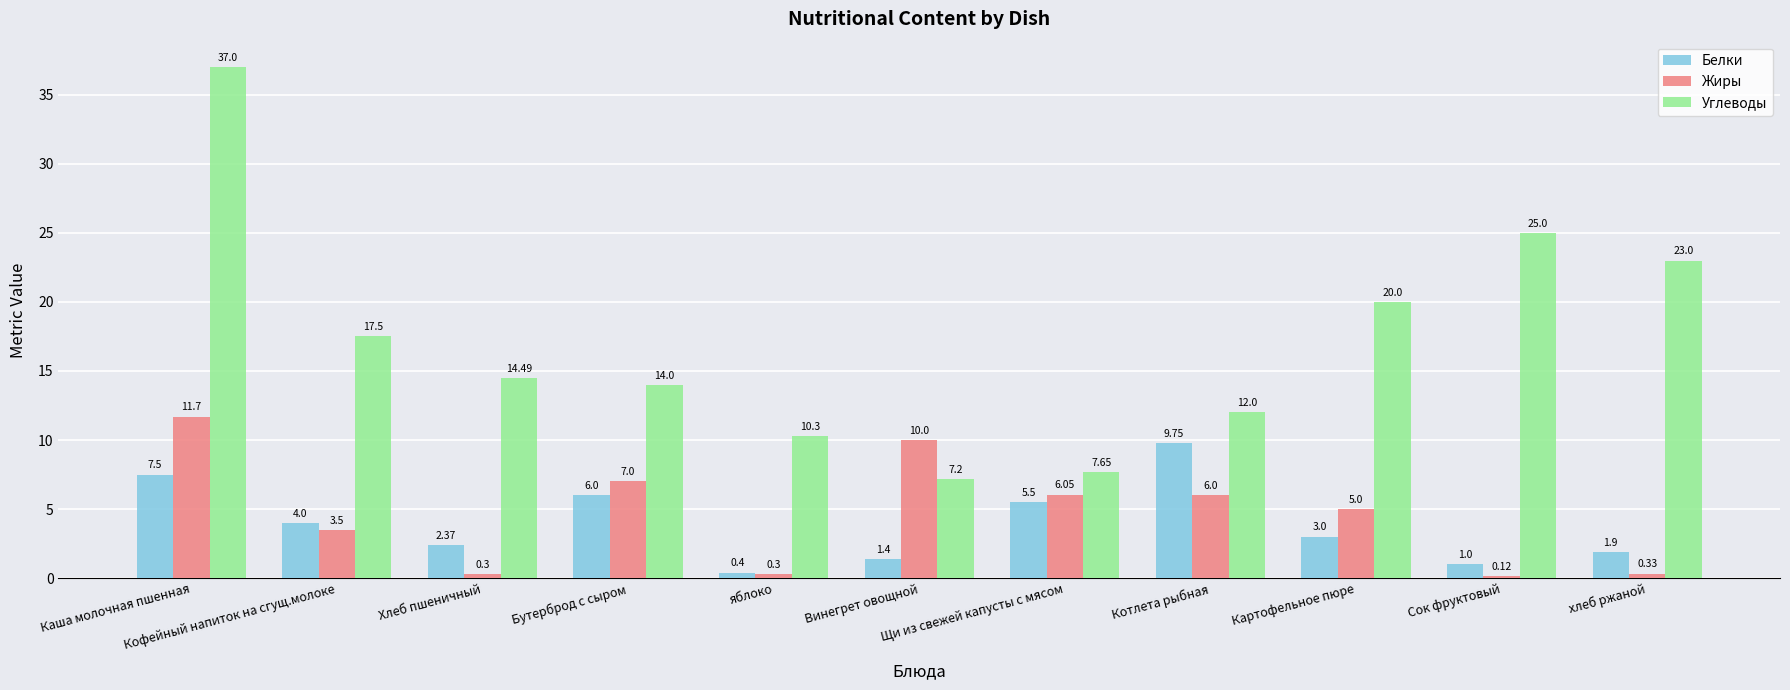

Rank the series by their maximum value, from highest to lowest.

Углеводы, Жиры, Белки